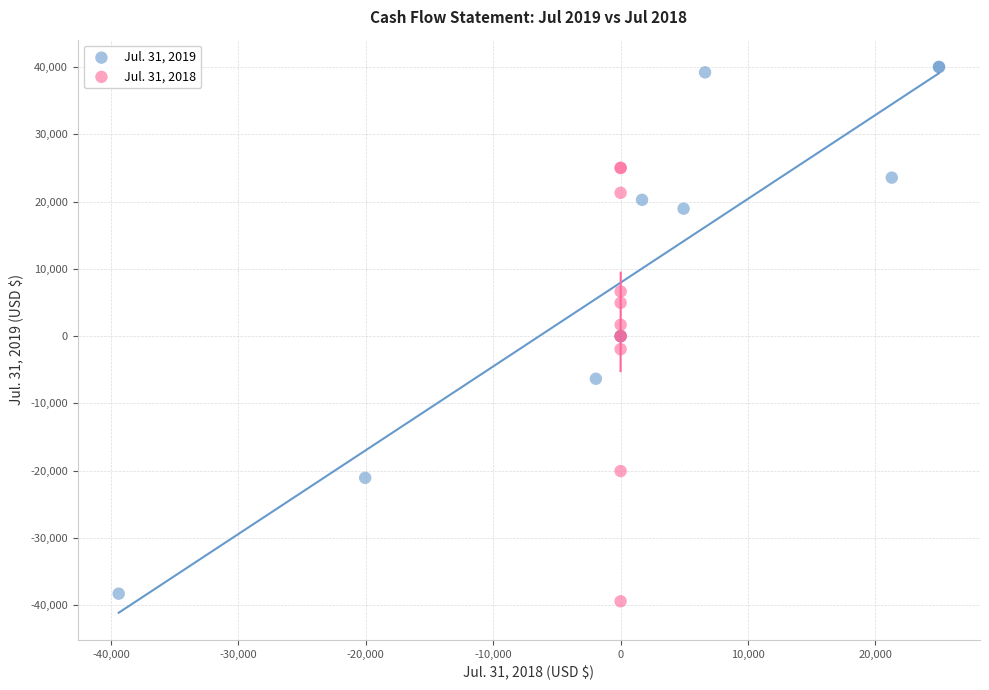

Which series contains the highest Y value?

Jul. 31, 2019